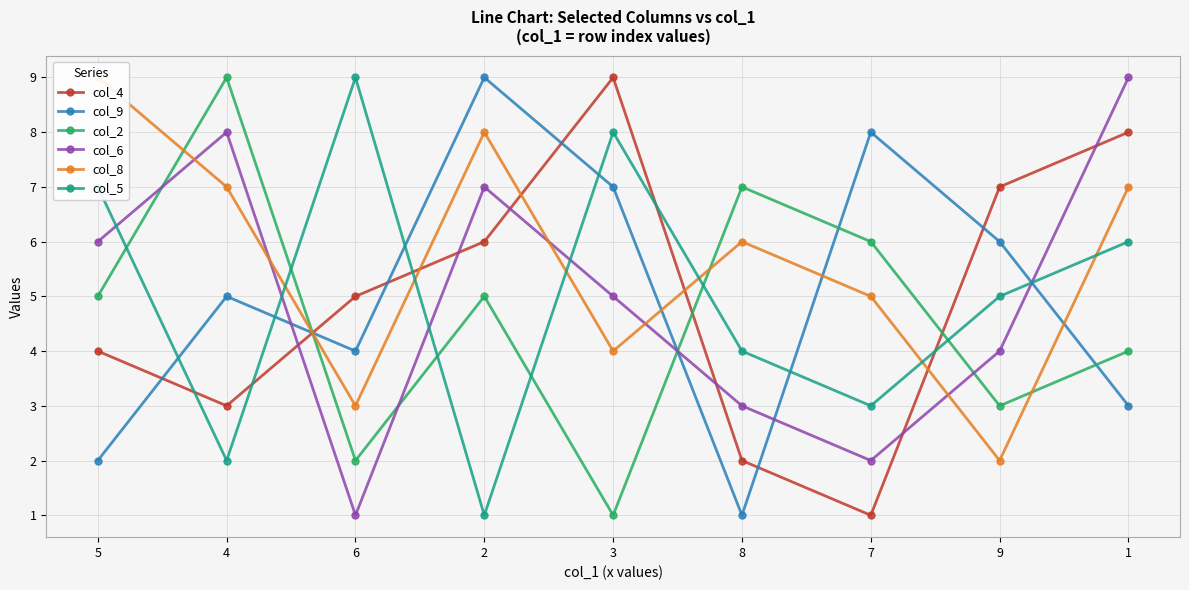

How many interior local peaks does the col_5 series have?

2